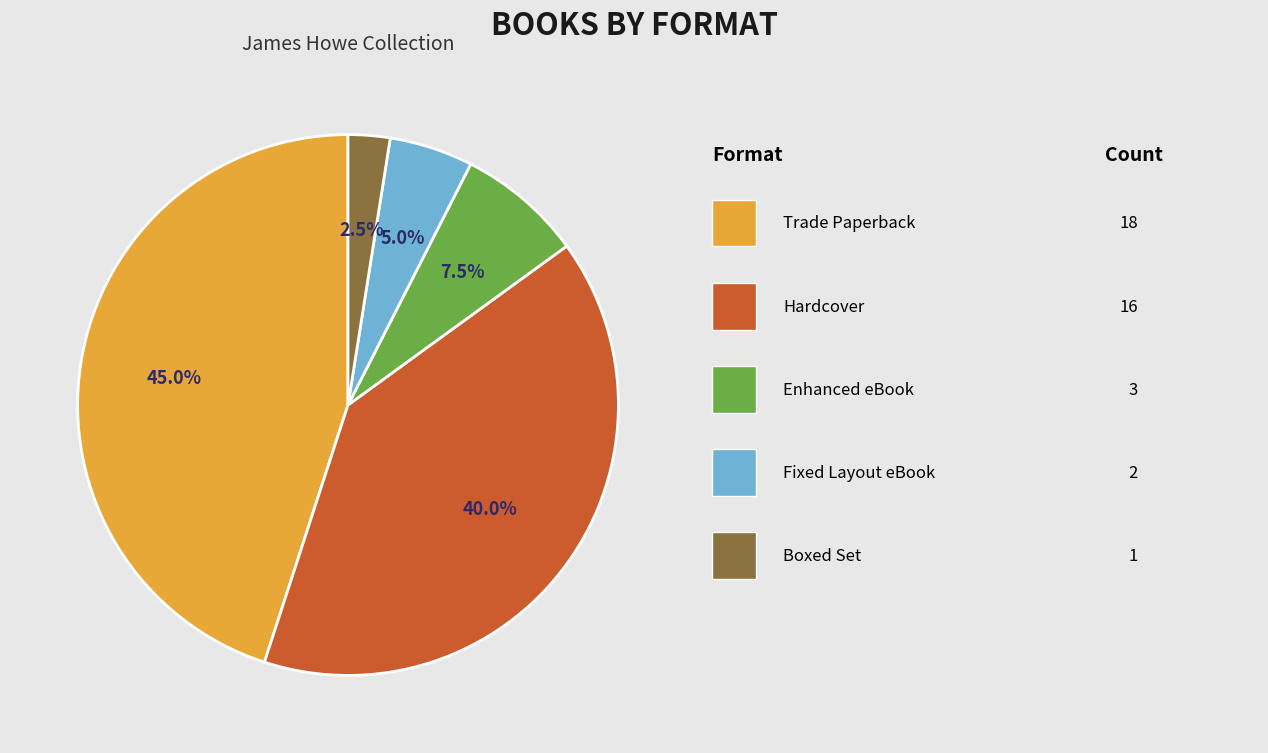

Is there any slice that represents more than half of the pie?

No